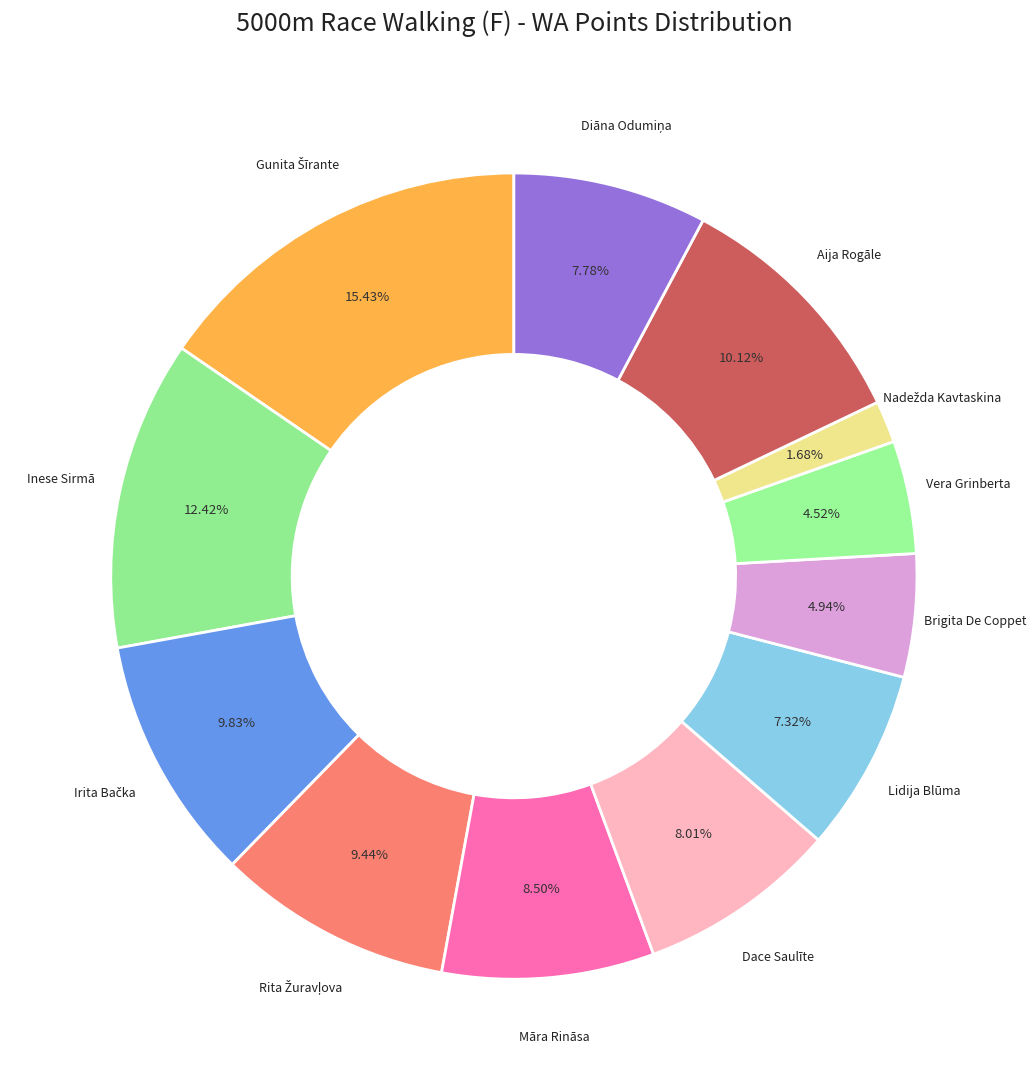

Is there any slice that represents more than half of the pie?

No